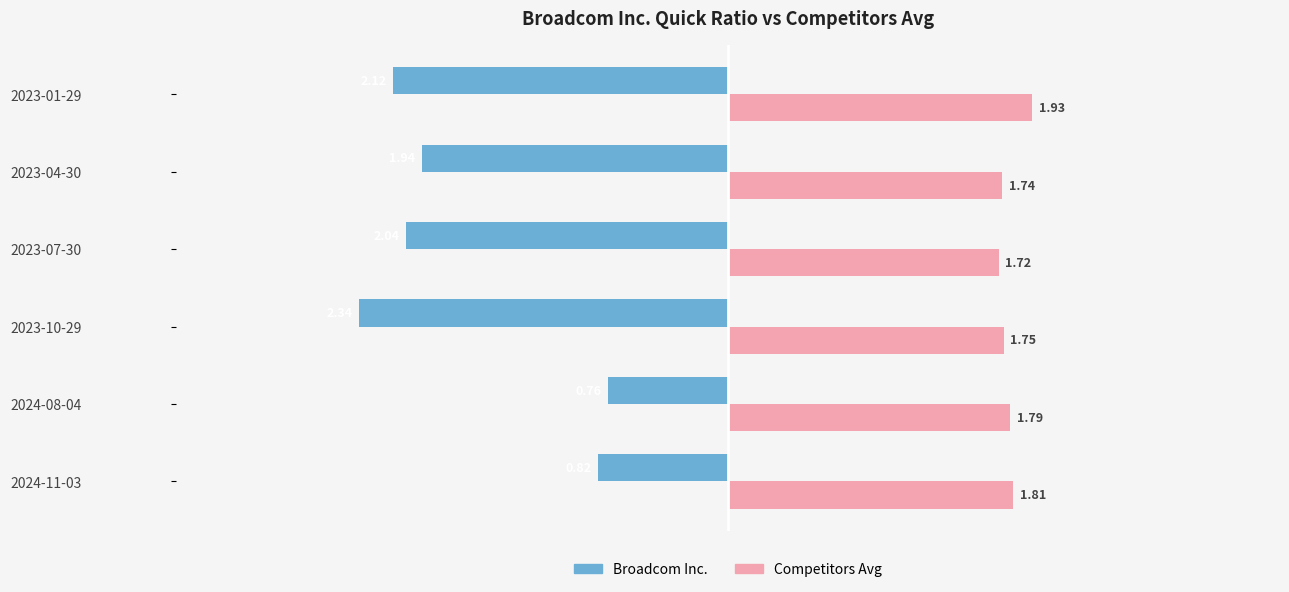

At which category is the sum across all series the highest?

2024-08-04